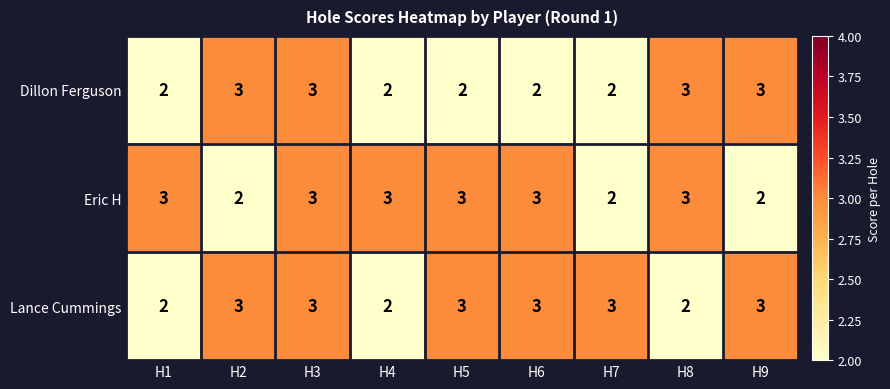

Reading left to right, extract all data points from this chart.

Dillon Ferguson: H1=2	H2=3	H3=3	H4=2	H5=2	H6=2	H7=2	H8=3	H9=3
Eric H: H1=3	H2=2	H3=3	H4=3	H5=3	H6=3	H7=2	H8=3	H9=2
Lance Cummings: H1=2	H2=3	H3=3	H4=2	H5=3	H6=3	H7=3	H8=2	H9=3